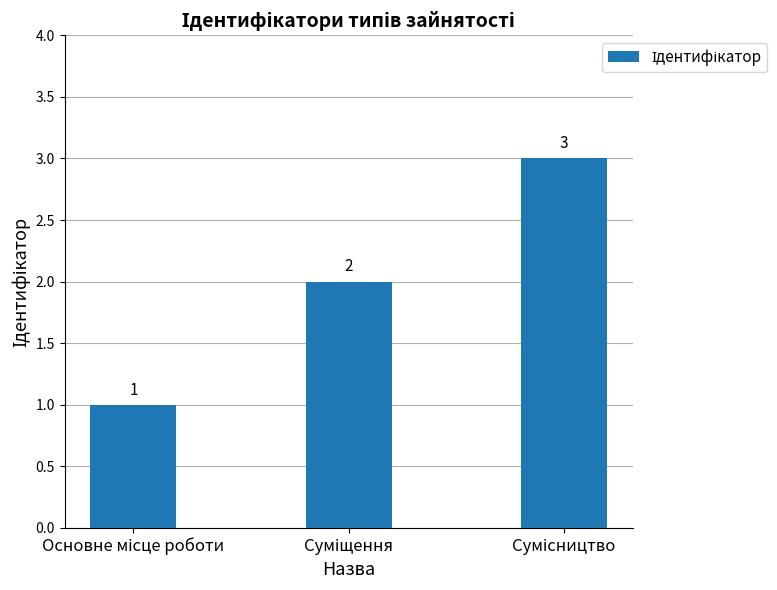

What is the maximum value shown in the chart?

3